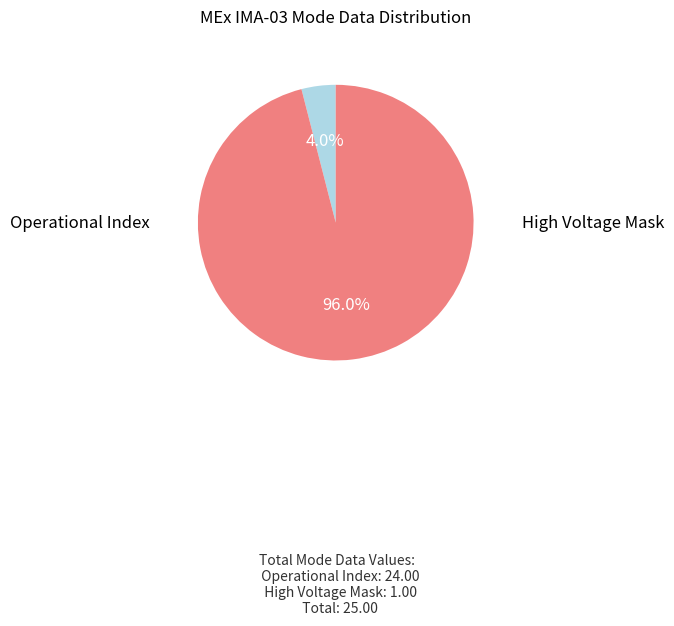

Is there a majority slice in this chart?

Yes